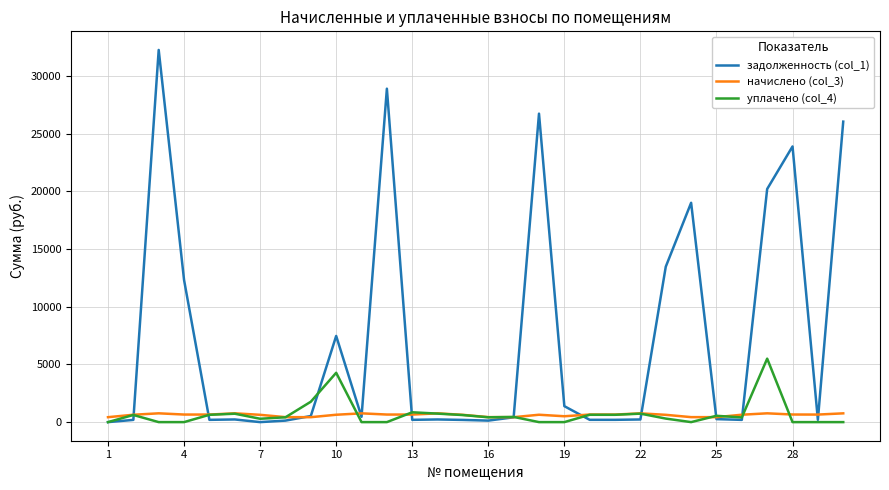

What is the maximum value shown in the chart?

32252.1